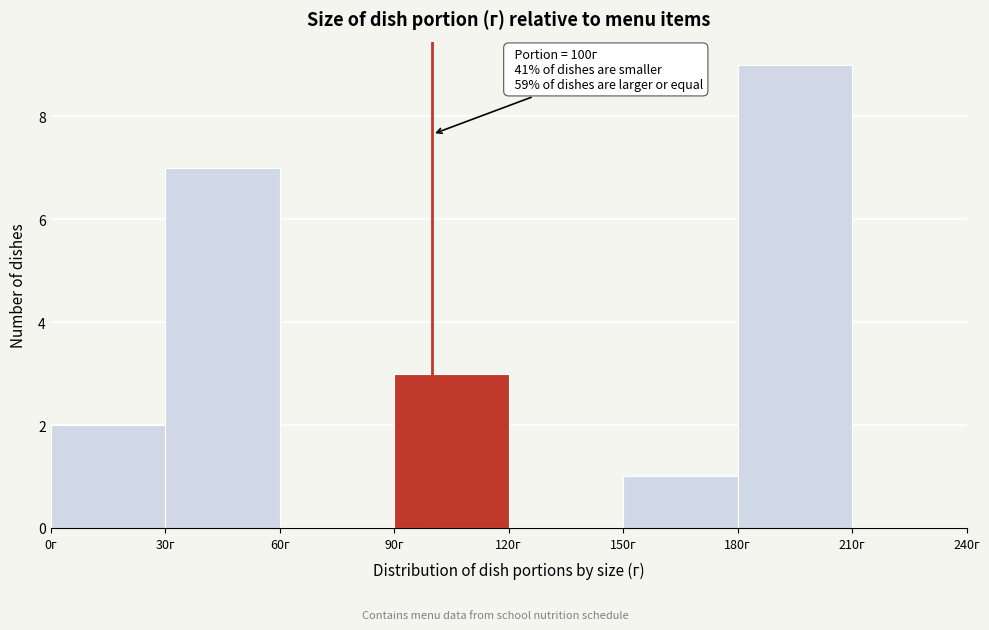

Over which range of the x-axis is the bar tallest?

180 to 210